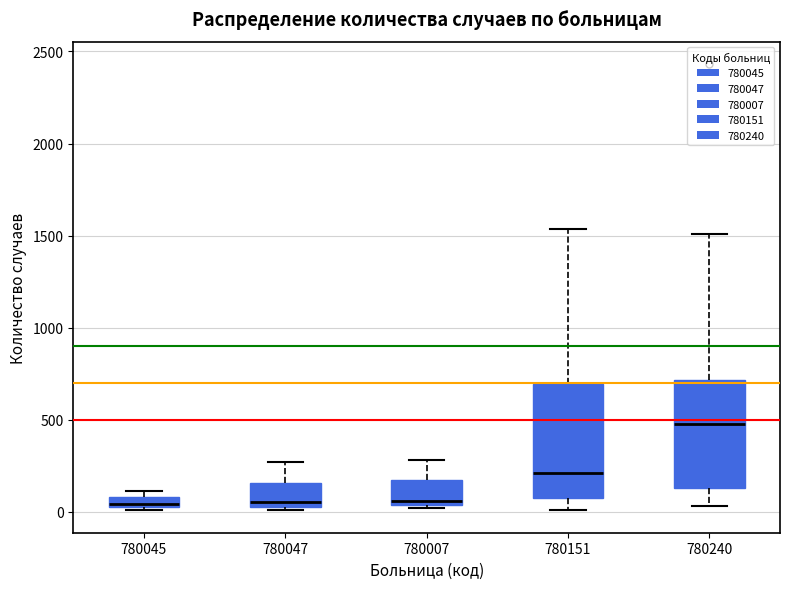

Where does the lower whisker of the box at x = 780151 end on the y-axis? The values are not printed on the chart, so give them approximately, as read against the axis.

0